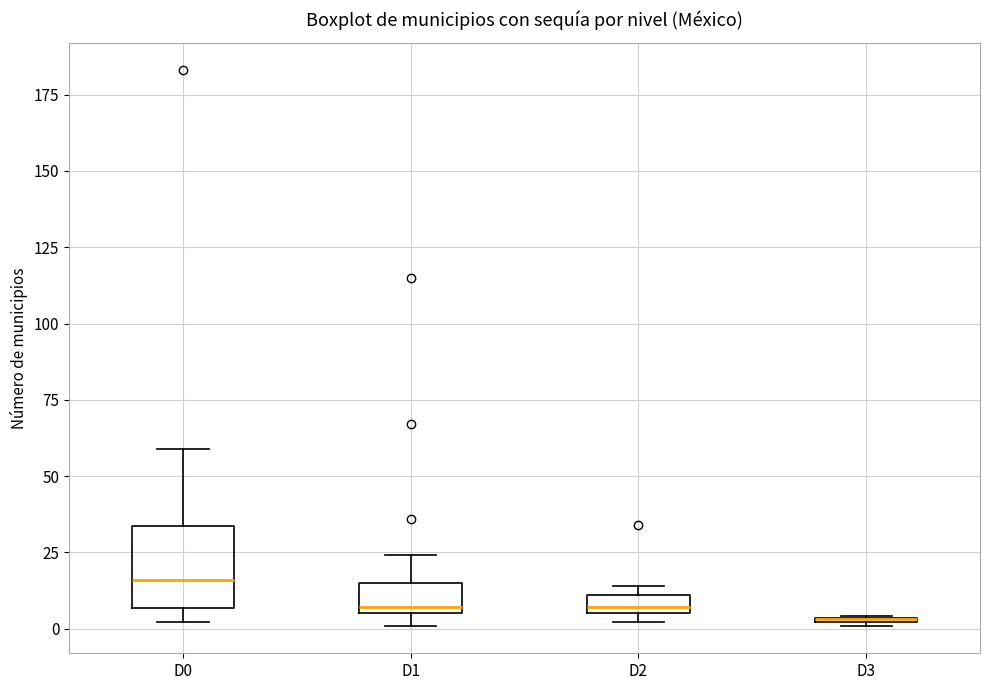

Which box is the tallest, from its lower edge to its upper edge?

D0